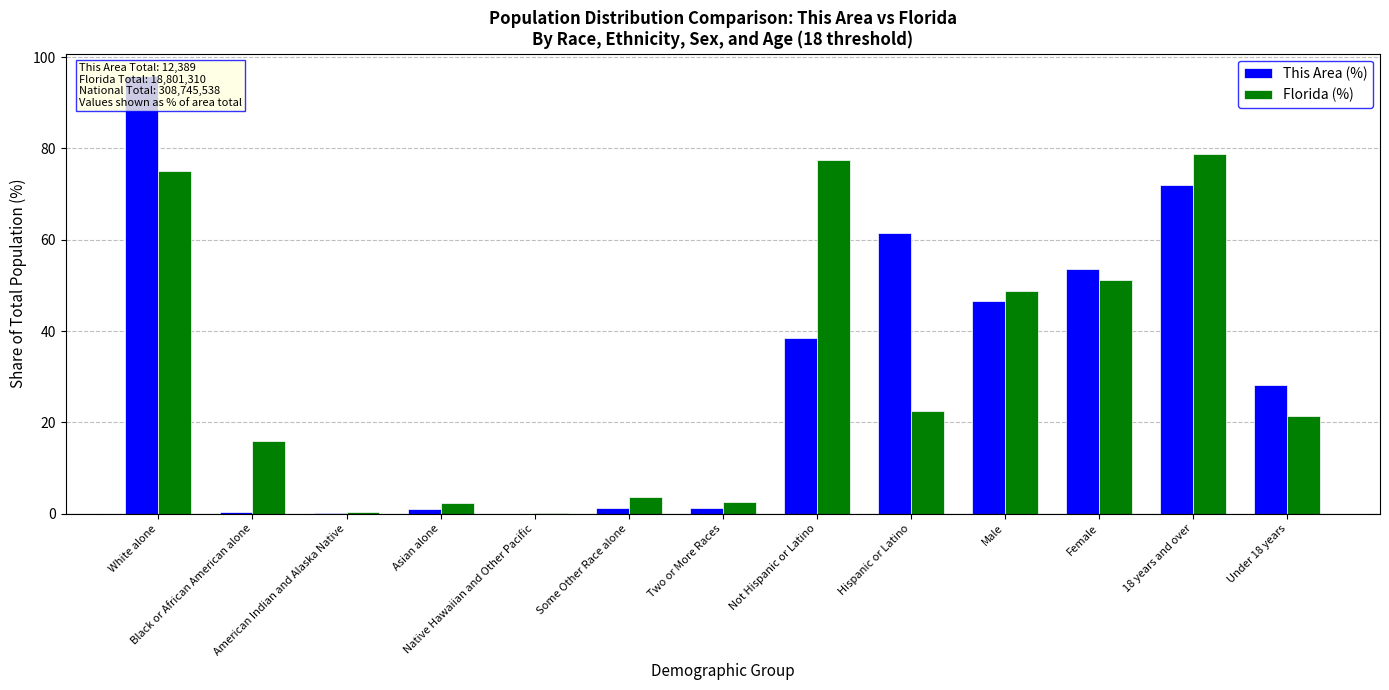

The value of This Area (%) at Some Other Race alone is 1.2. True or false?

True